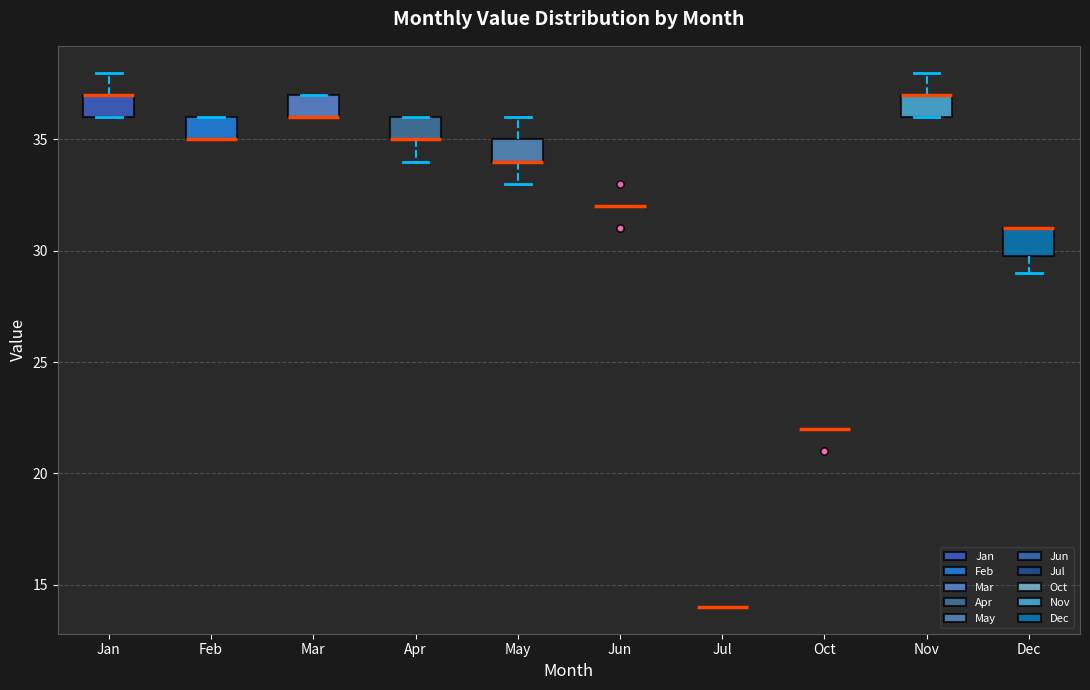

Where does the upper whisker of the box for May end on the y-axis? The values are not printed on the chart, so give them approximately, as read against the axis.

36